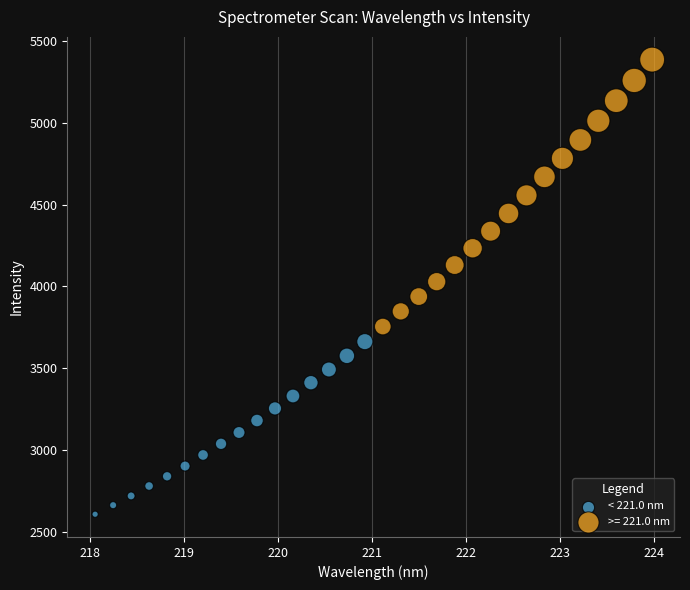

Which series contains the highest Y value?

>= 221.0 nm